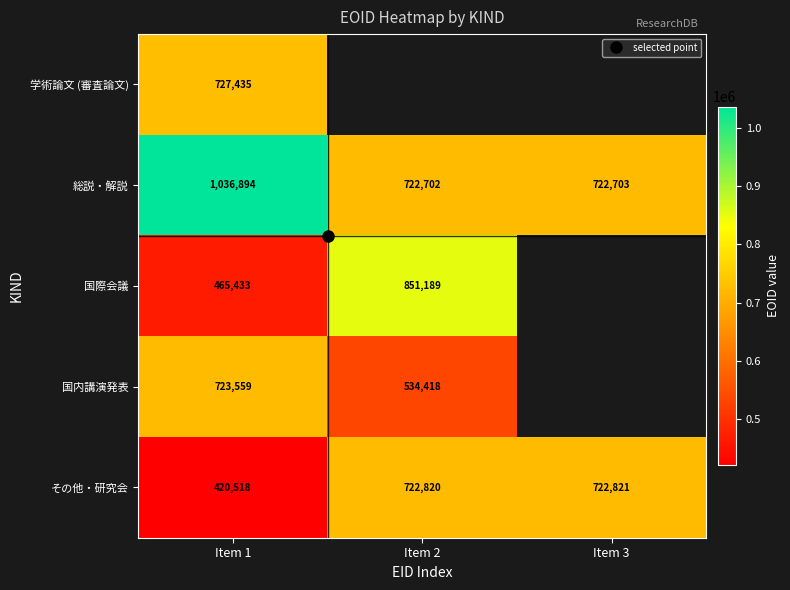

Which category has the lowest value in the 総説・解説 series?

Item 2